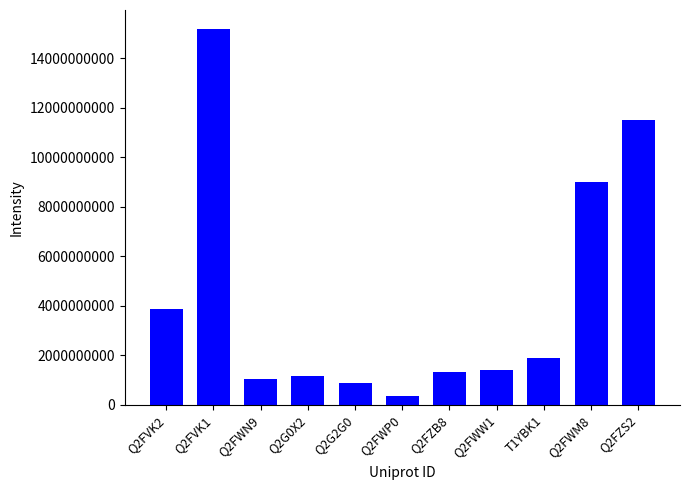

What is the difference between the second highest and minimum values?

11148410000